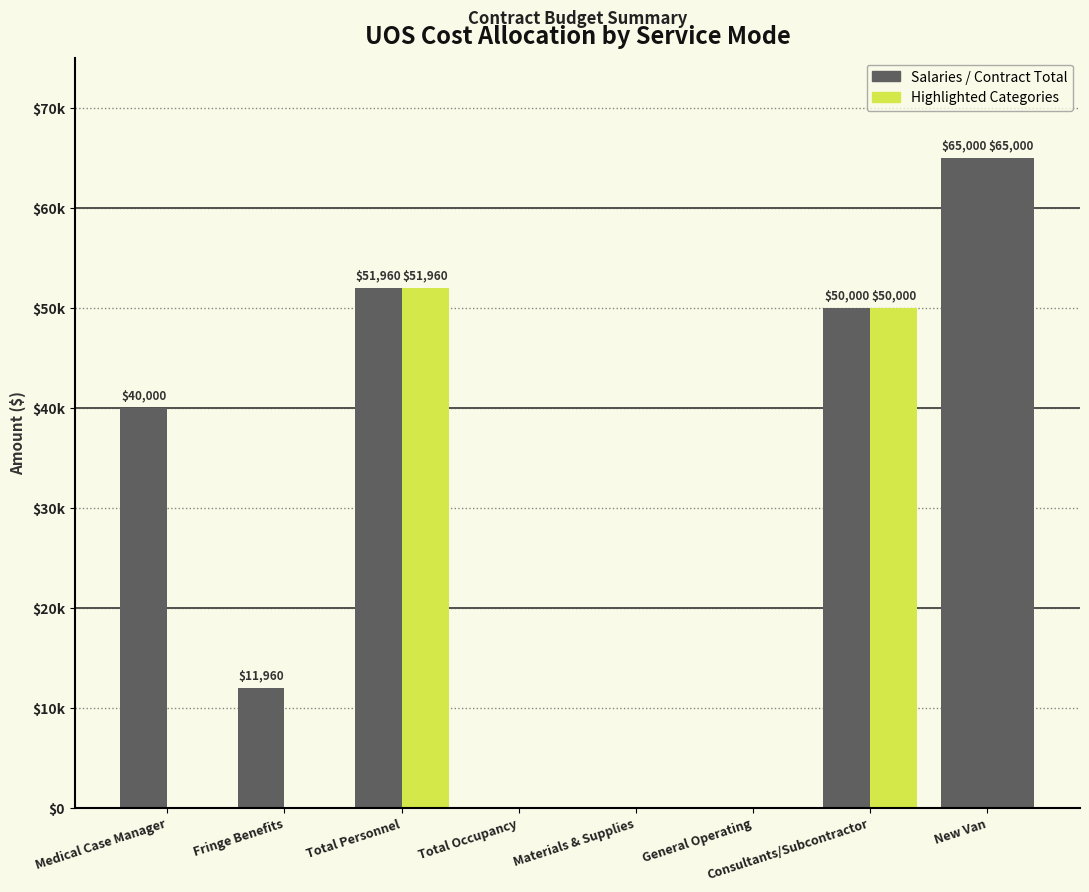

Which has a higher value, Total Occupancy or Medical Case Manager?

Medical Case Manager